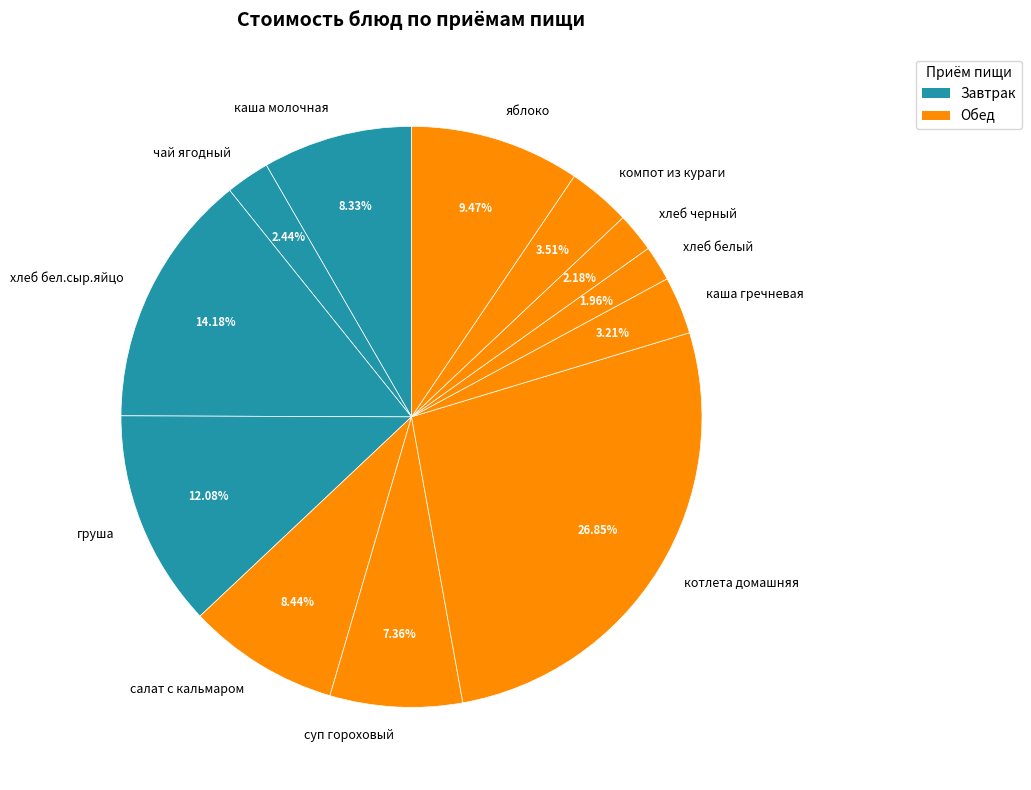

Do каша молочная and груша together represent more than half of the pie?

No